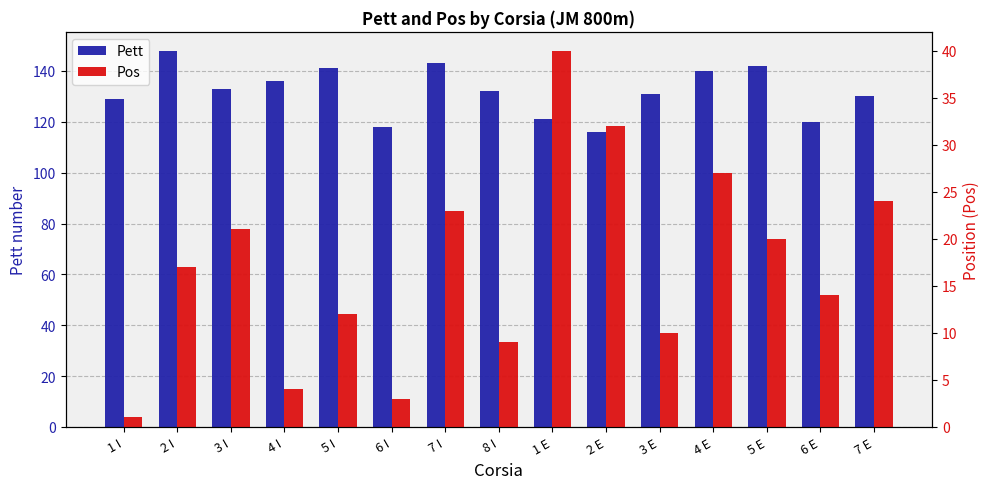

What is the difference between the highest and lowest values at 6 E?

106